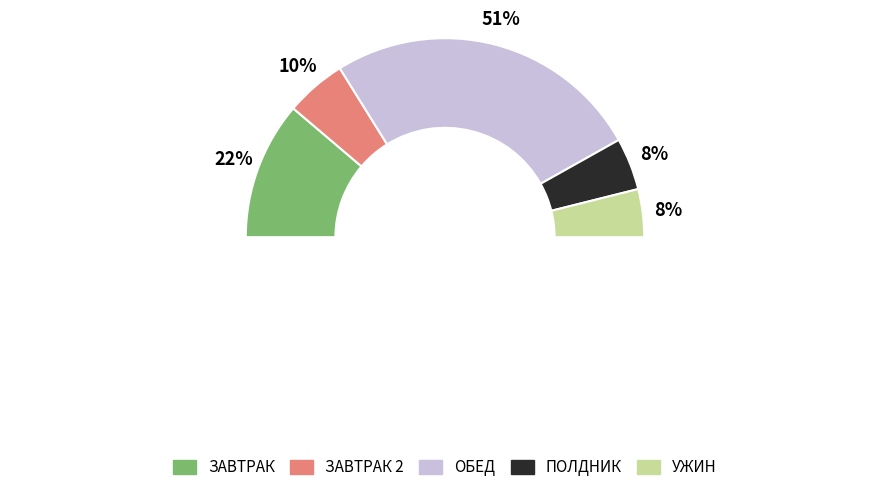

What percentage is the ОБЕД slice, to the nearest percent?

51%